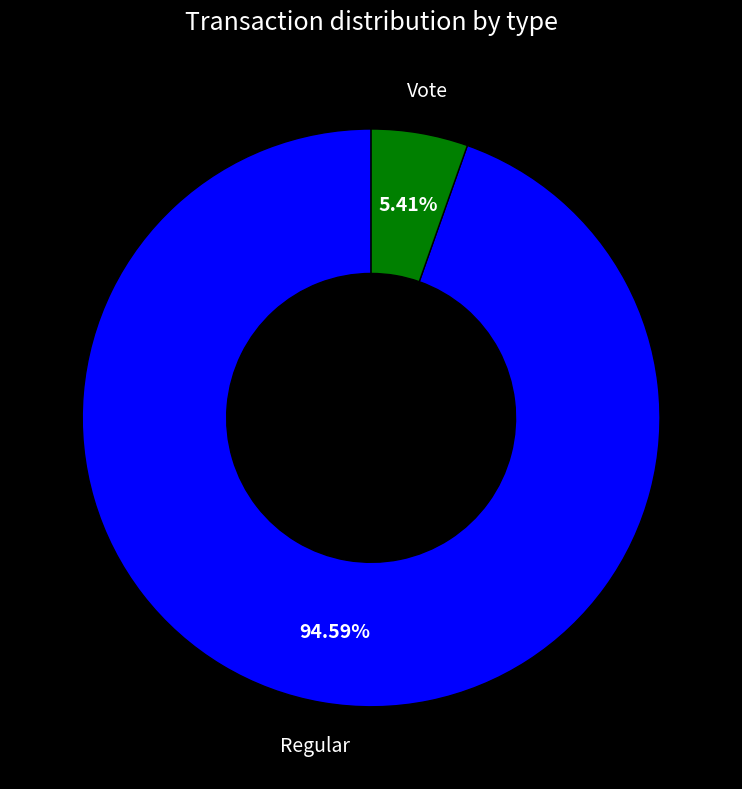

Rank the categories by value from highest to lowest.

Regular, Vote